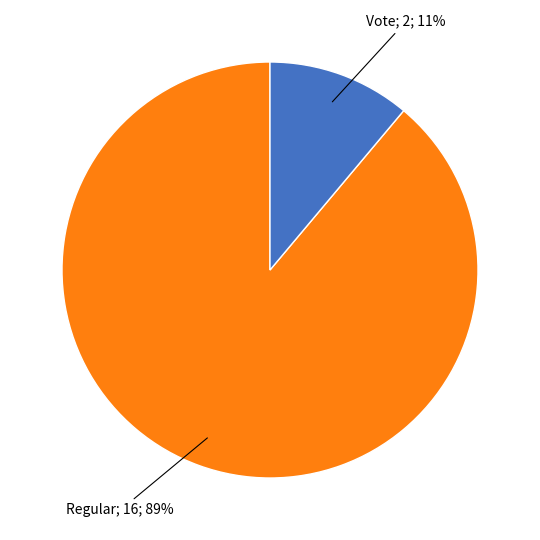

To the nearest percent, what is the difference between the largest and smallest slice percentages?

78%